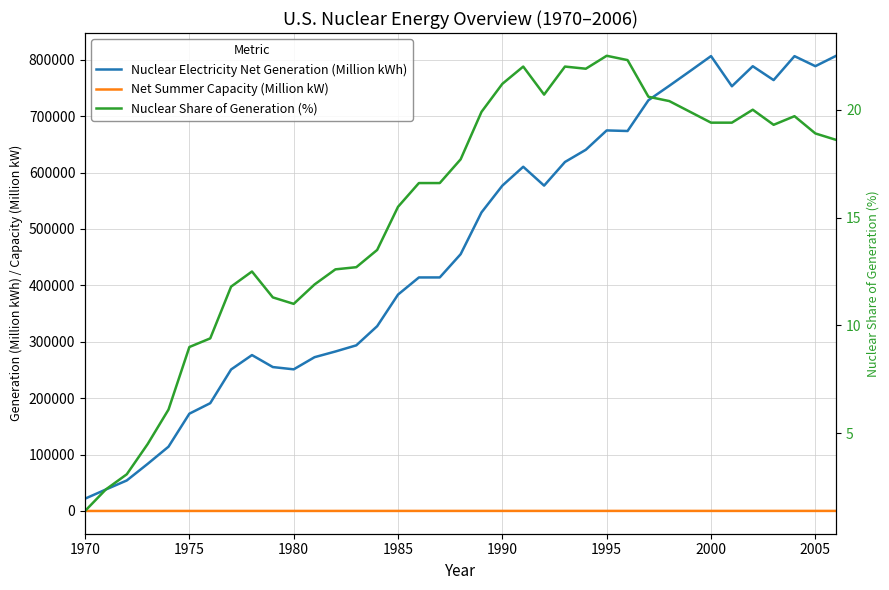

What is the average value of the Nuclear Share of Generation (%) series?

15.4